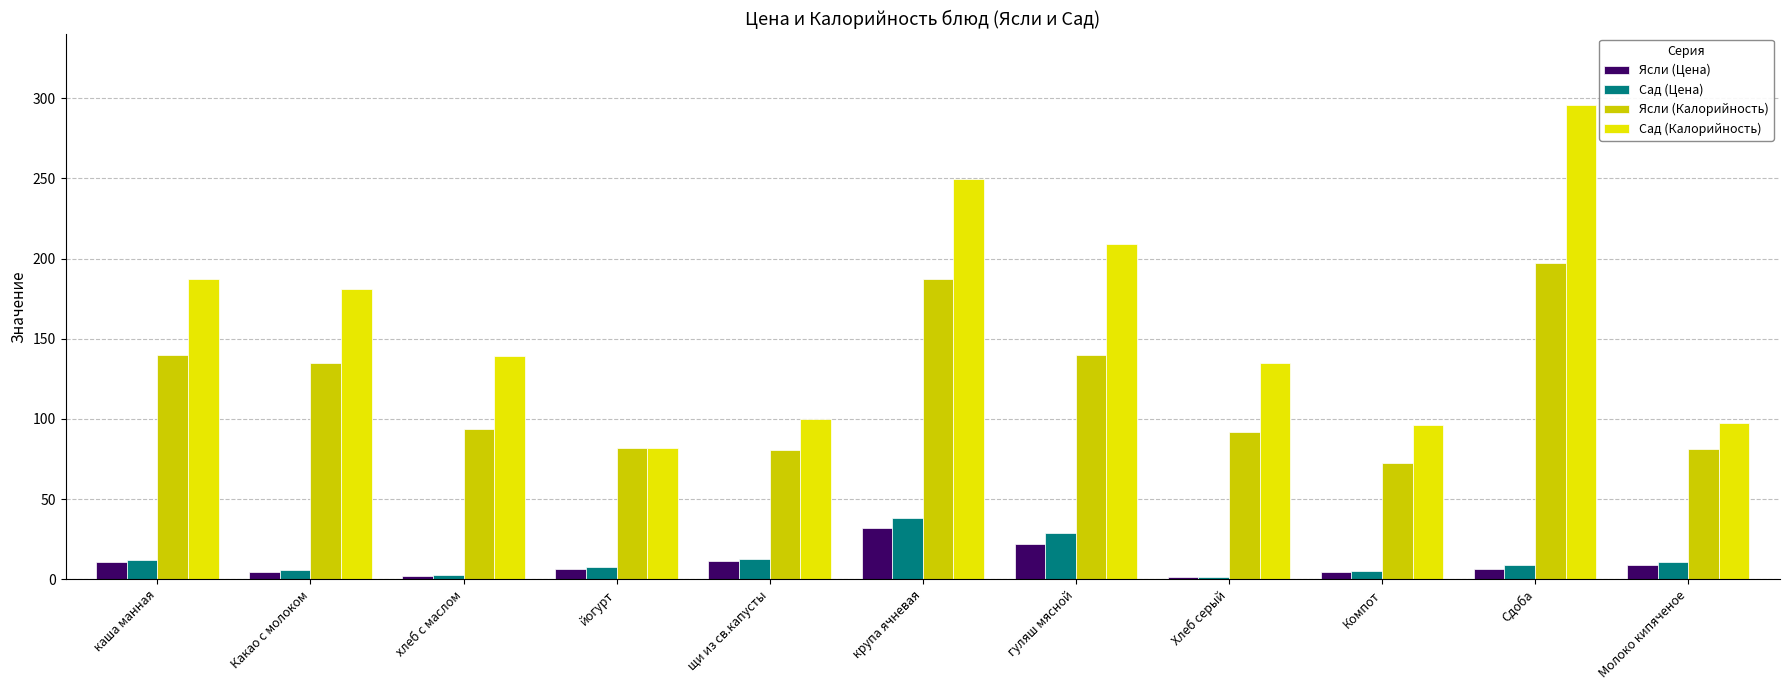

Which series has the largest total across all categories?

Сад (Калорийность)